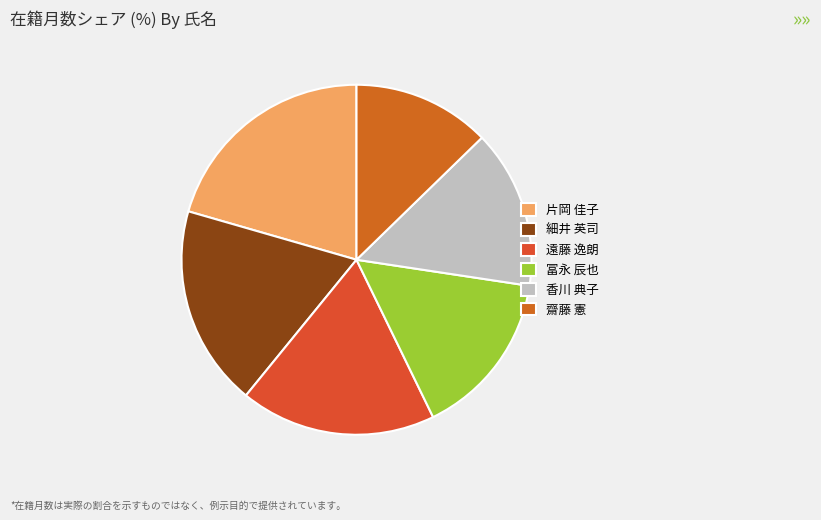

Does any single category account for the majority?

No